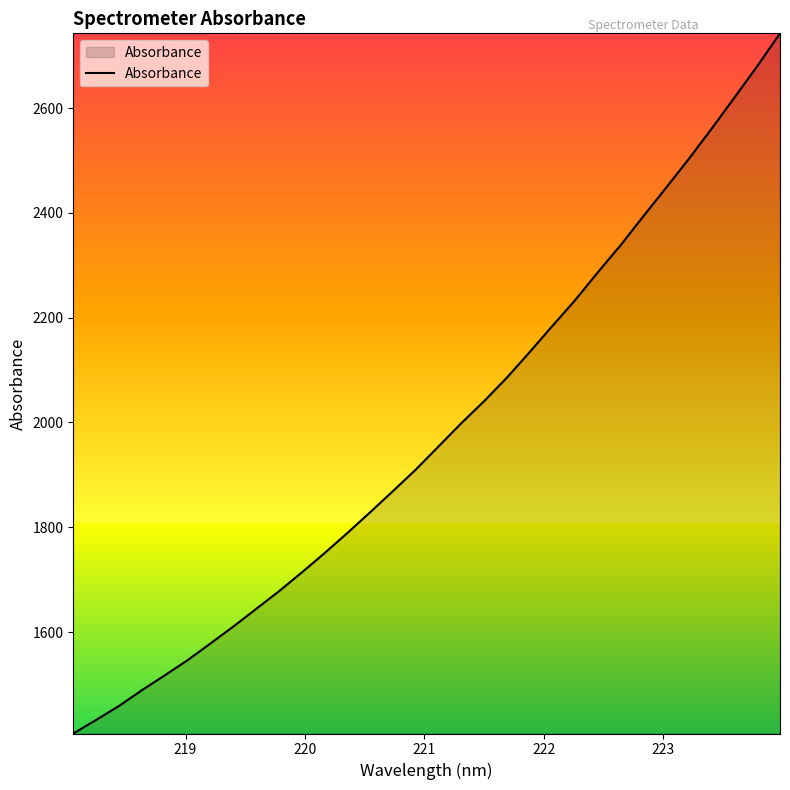

True or false: there are more than 0 points higher than both neighbors.

False